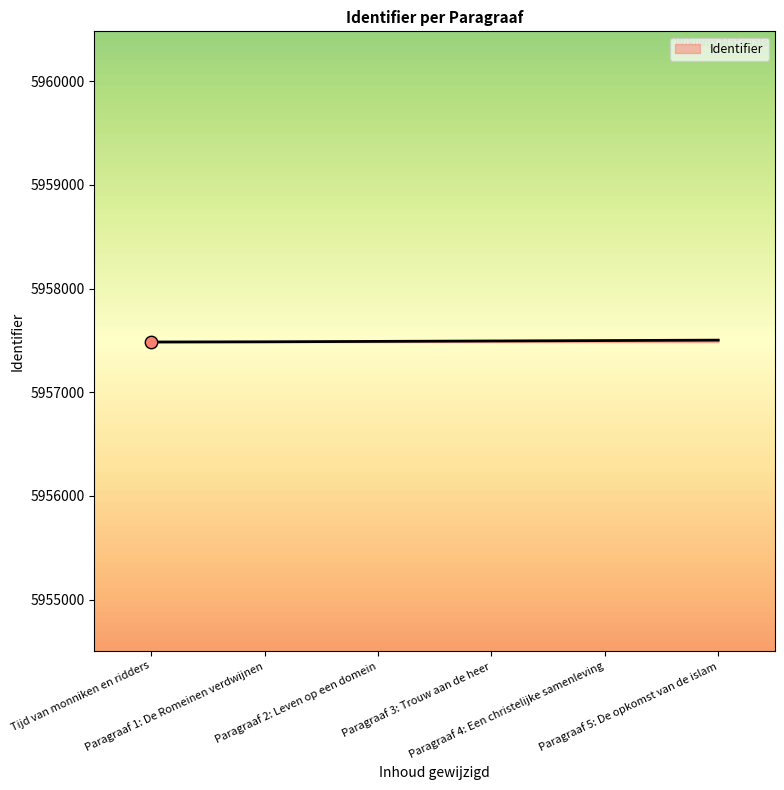

What is the change in value from Paragraaf 3: Trouw aan de heer to Paragraaf 5: De opkomst van de islam?

+8